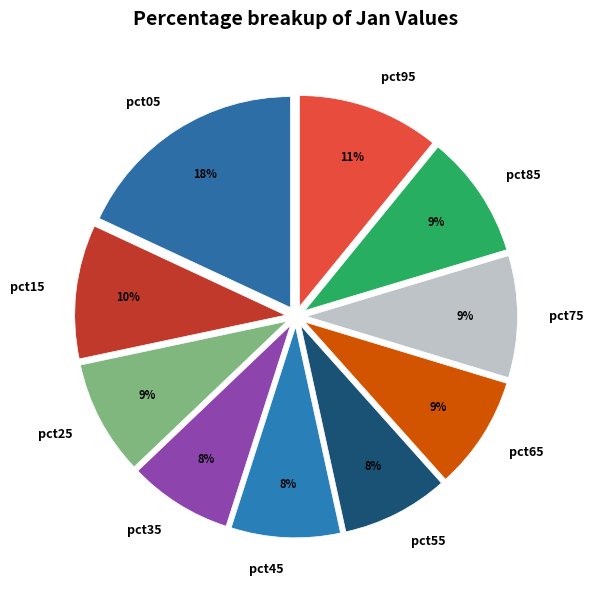

How many segments does this pie chart have?

10